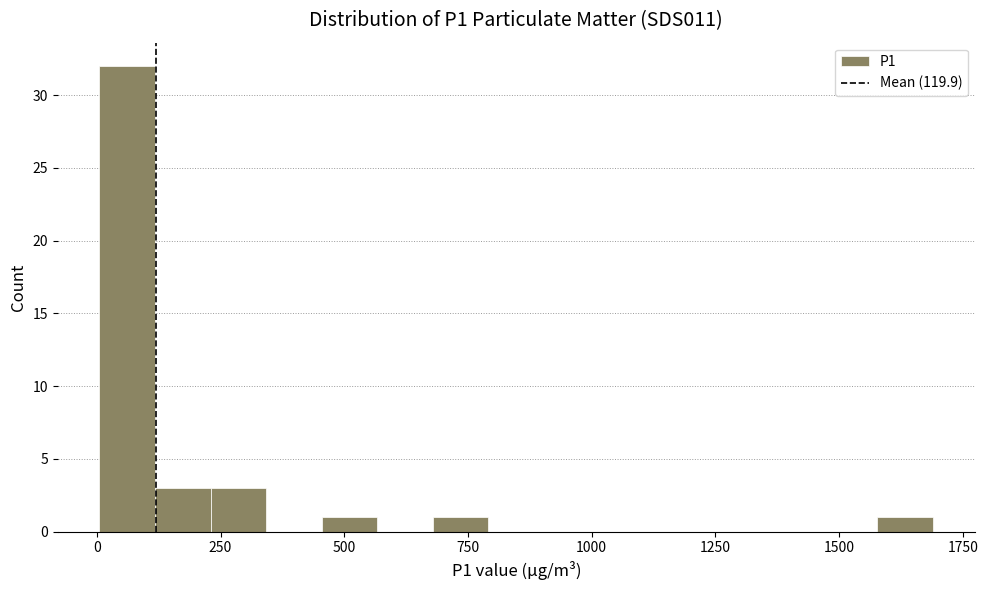

Read against the x-axis, roughly where is the centre of the tallest bar?

50